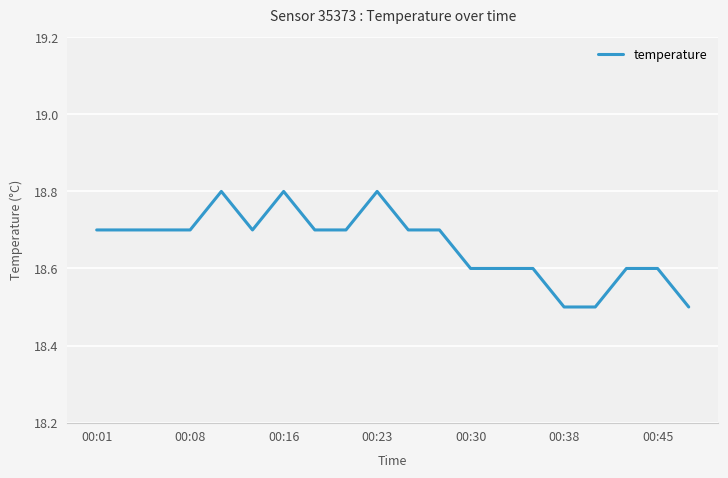

What is the smallest value displayed?

18.5